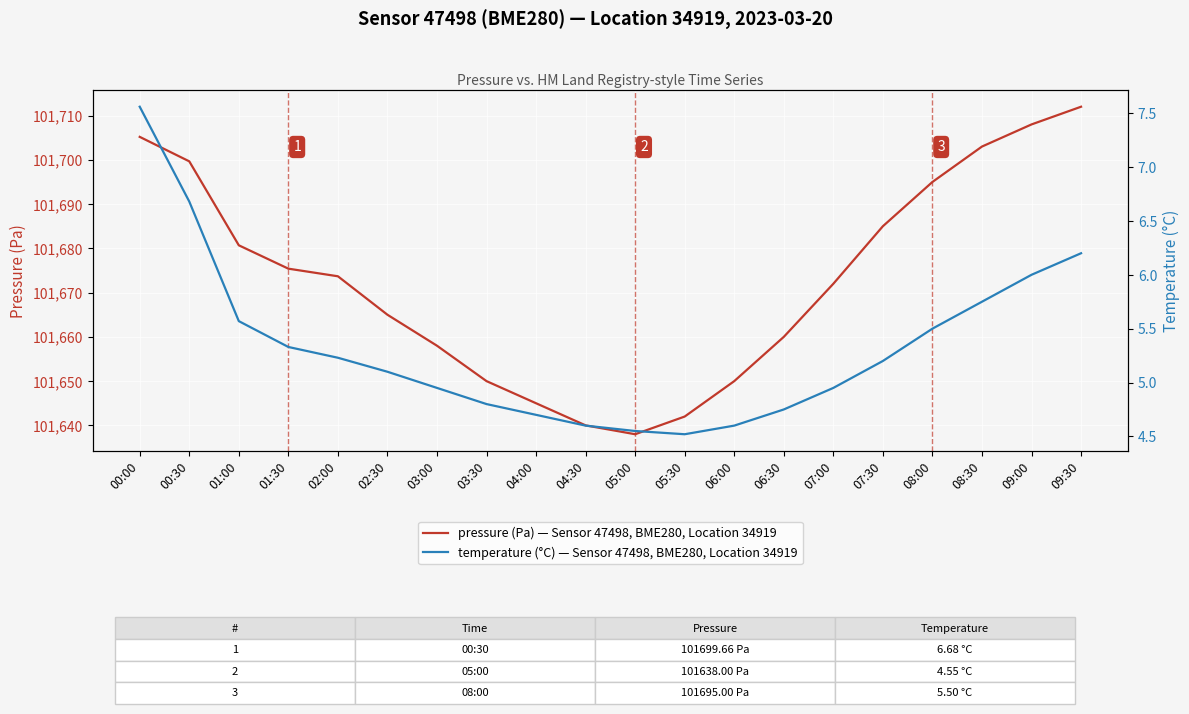

Is this an area chart (filled region under the line)?

No